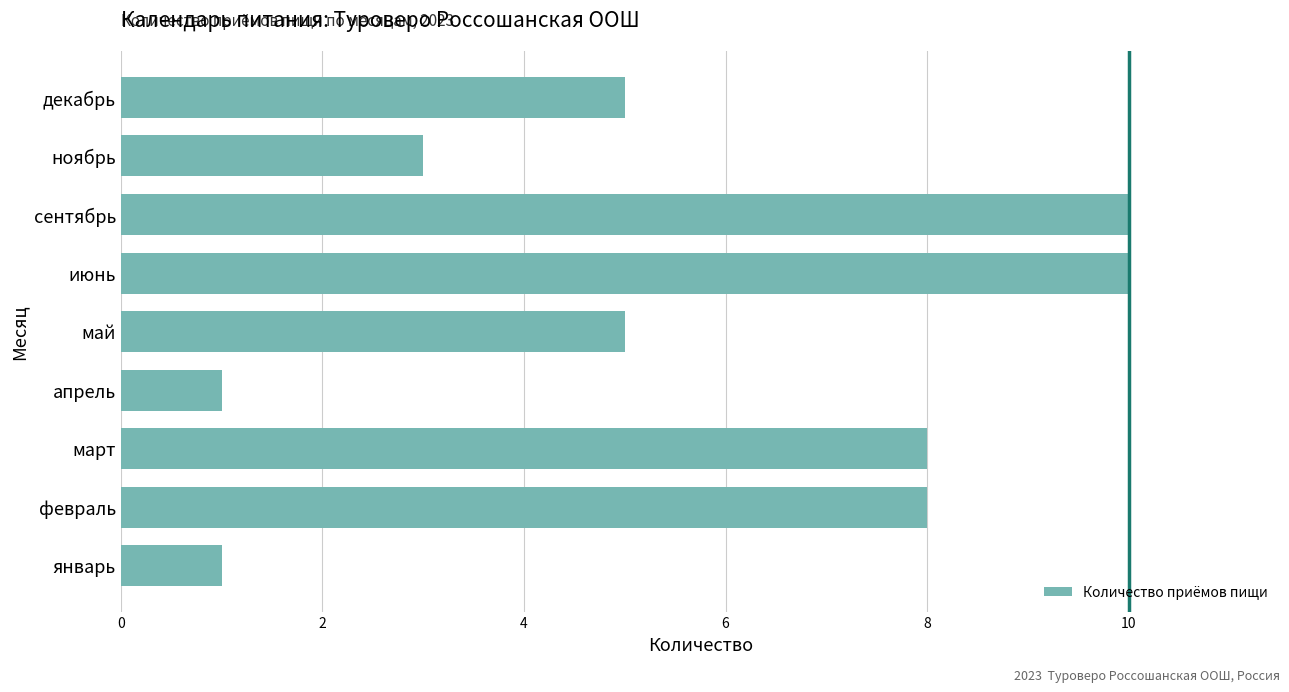

What is the sum of the values at февраль and апрель?

9